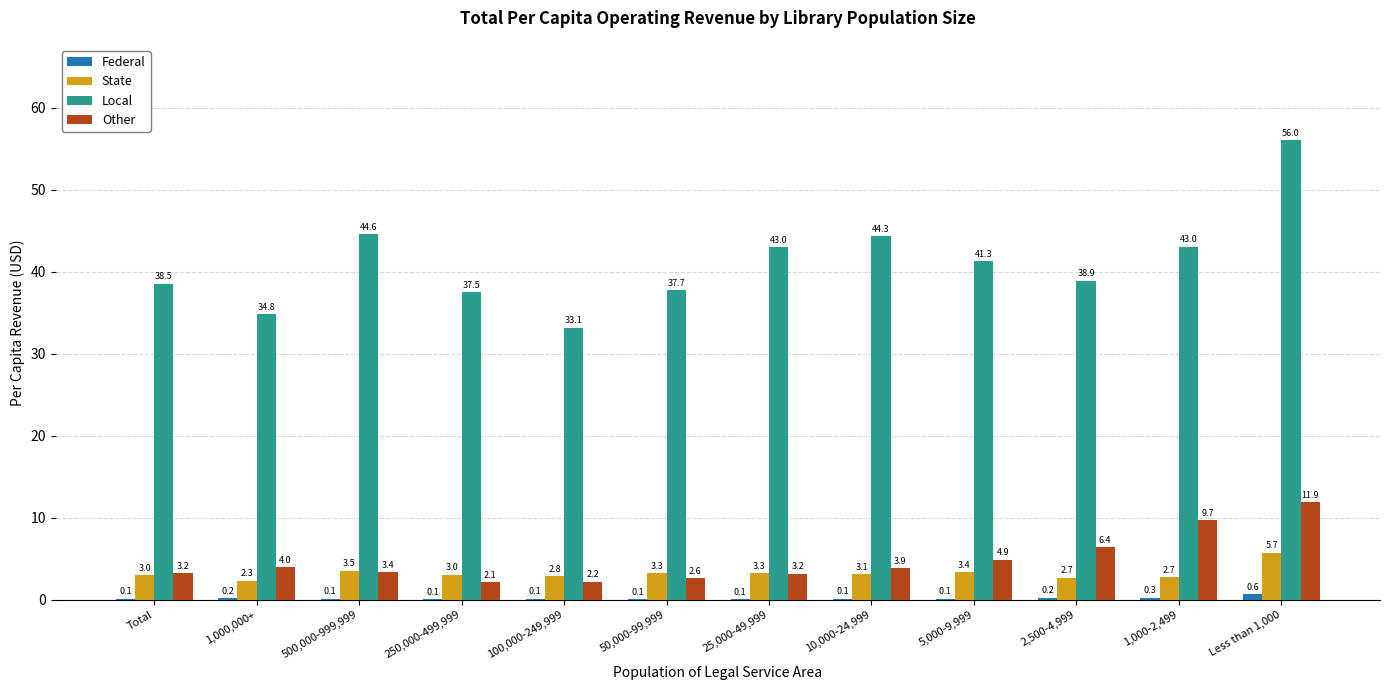

What is the sum of the Local values at 25,000-49,999 and Total?

81.5